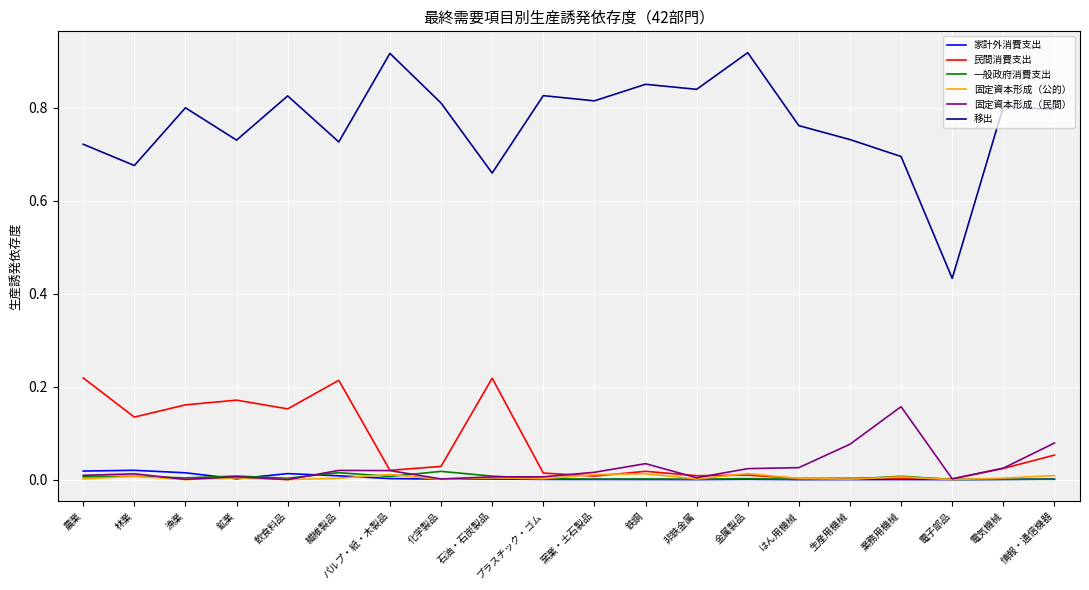

Between 漁業 and はん用機械, which series saw the biggest shift?

民間消費支出